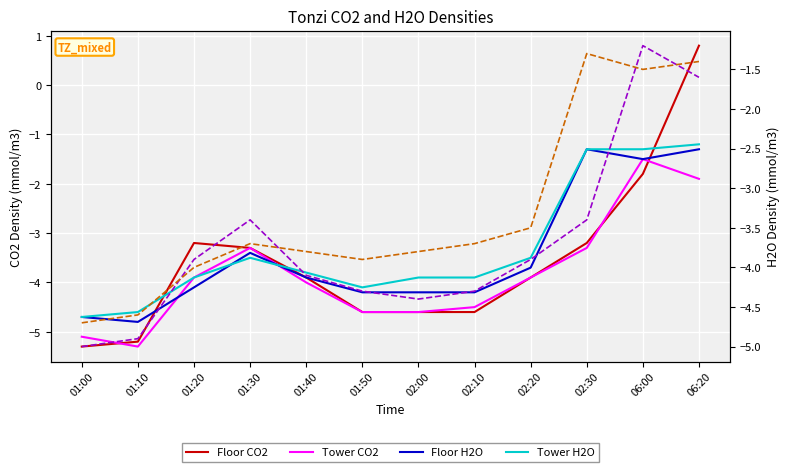

What is the difference between the second highest and minimum values in the Floor H2O series?

3.5